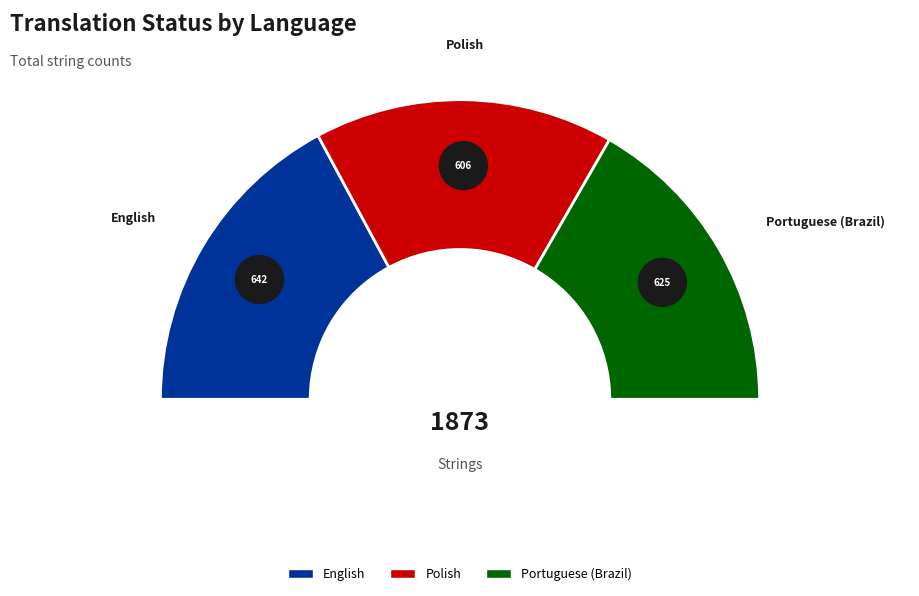

What percentage is the Portuguese (Brazil) slice, to the nearest percent?

33%